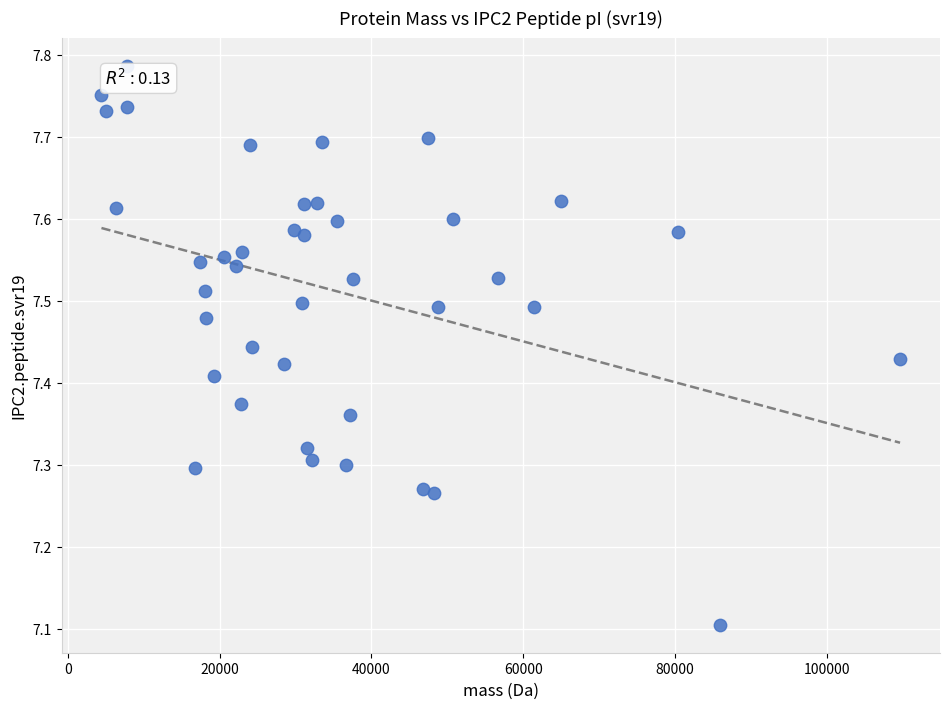

What is the range of X values (max minus min)?

105290.5